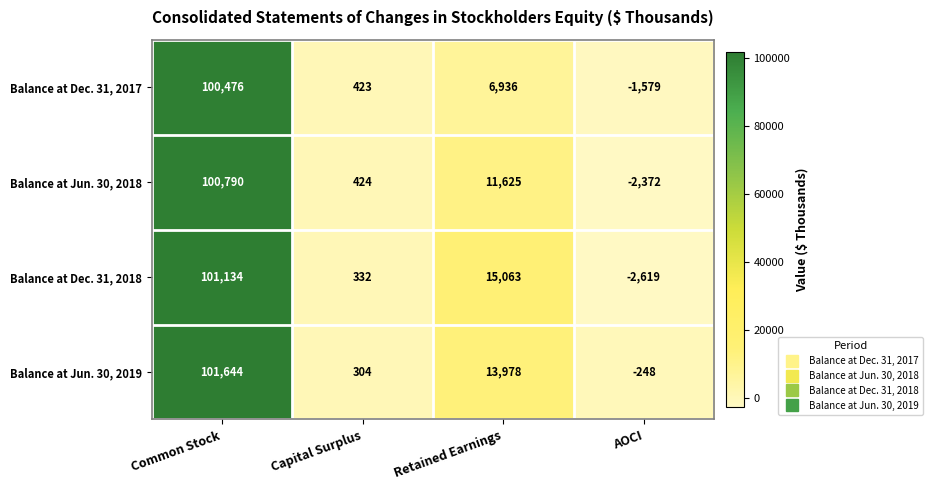

What is the minimum value shown in the chart?

-2619